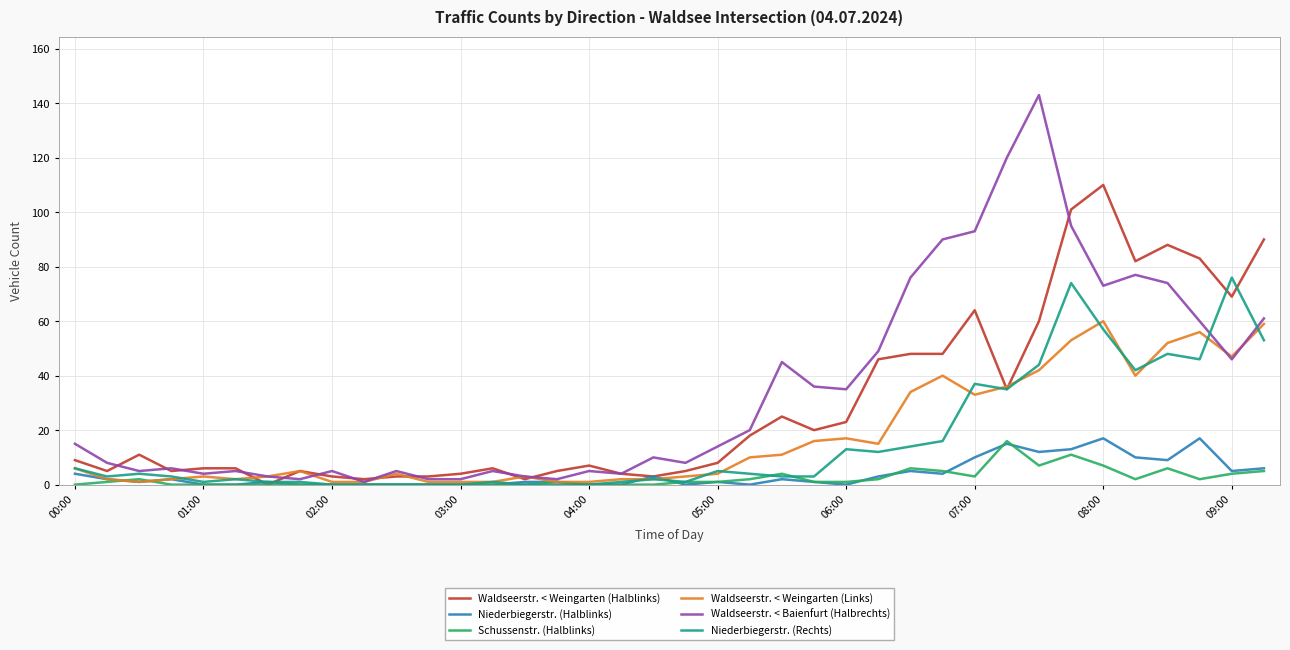

Which series has the largest range (max minus min)?

Waldseerstr. < Baienfurt (Halbrechts)